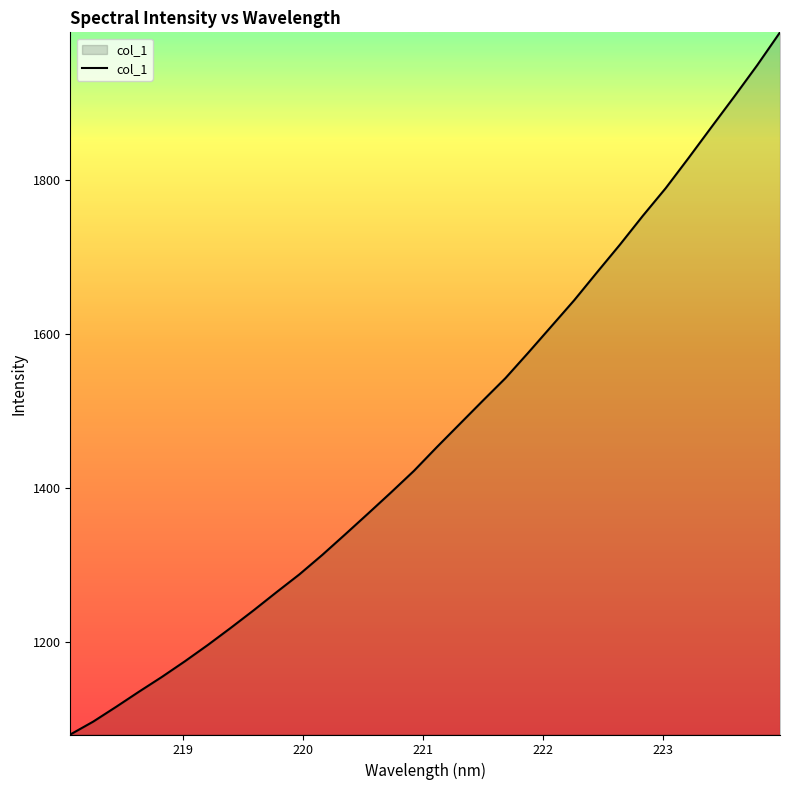

What is the greatest value displayed?

1991.2